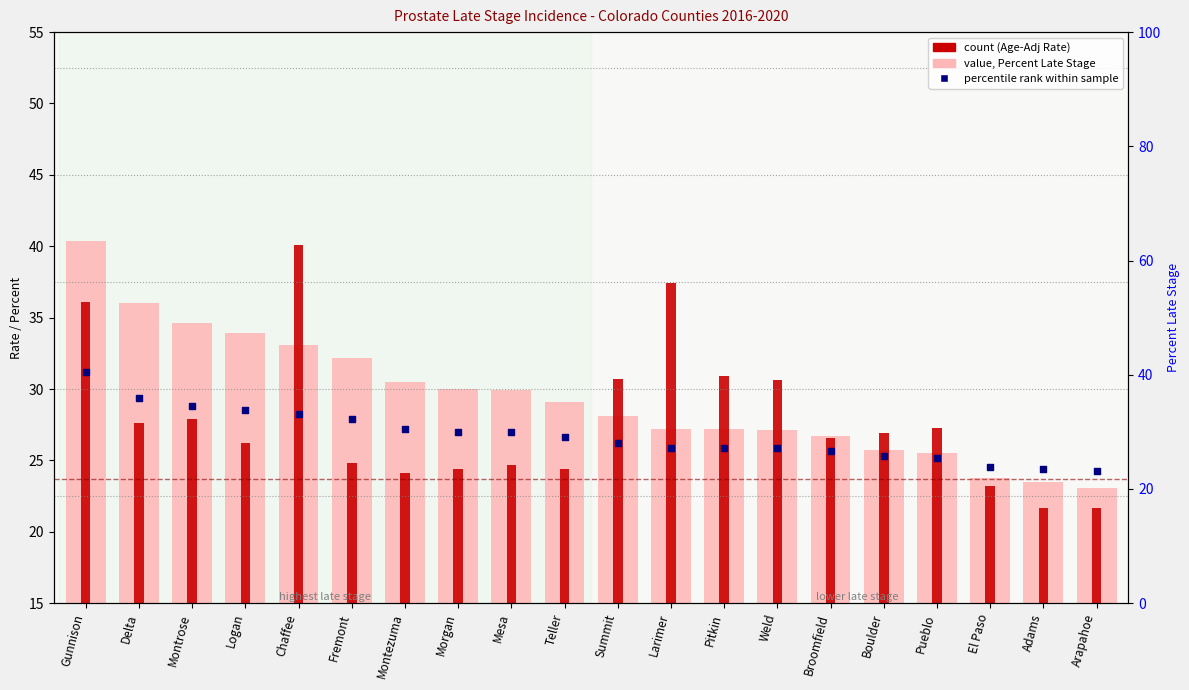

Which series reaches the minimum Y coordinate?

Age-Adjusted Rate